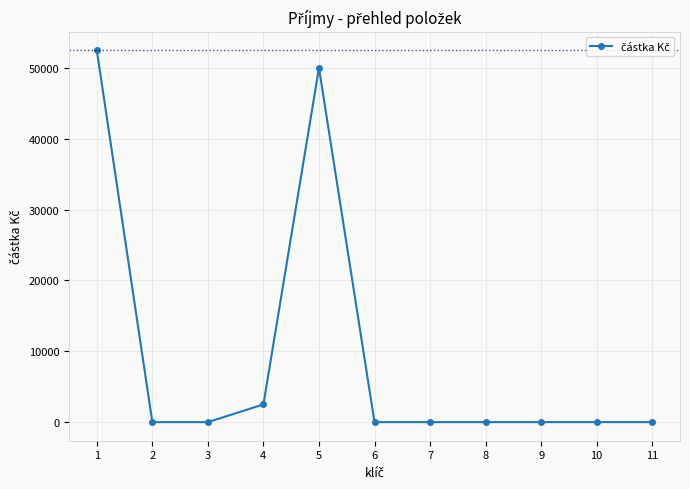

Is this an area chart (filled region under the line)?

No